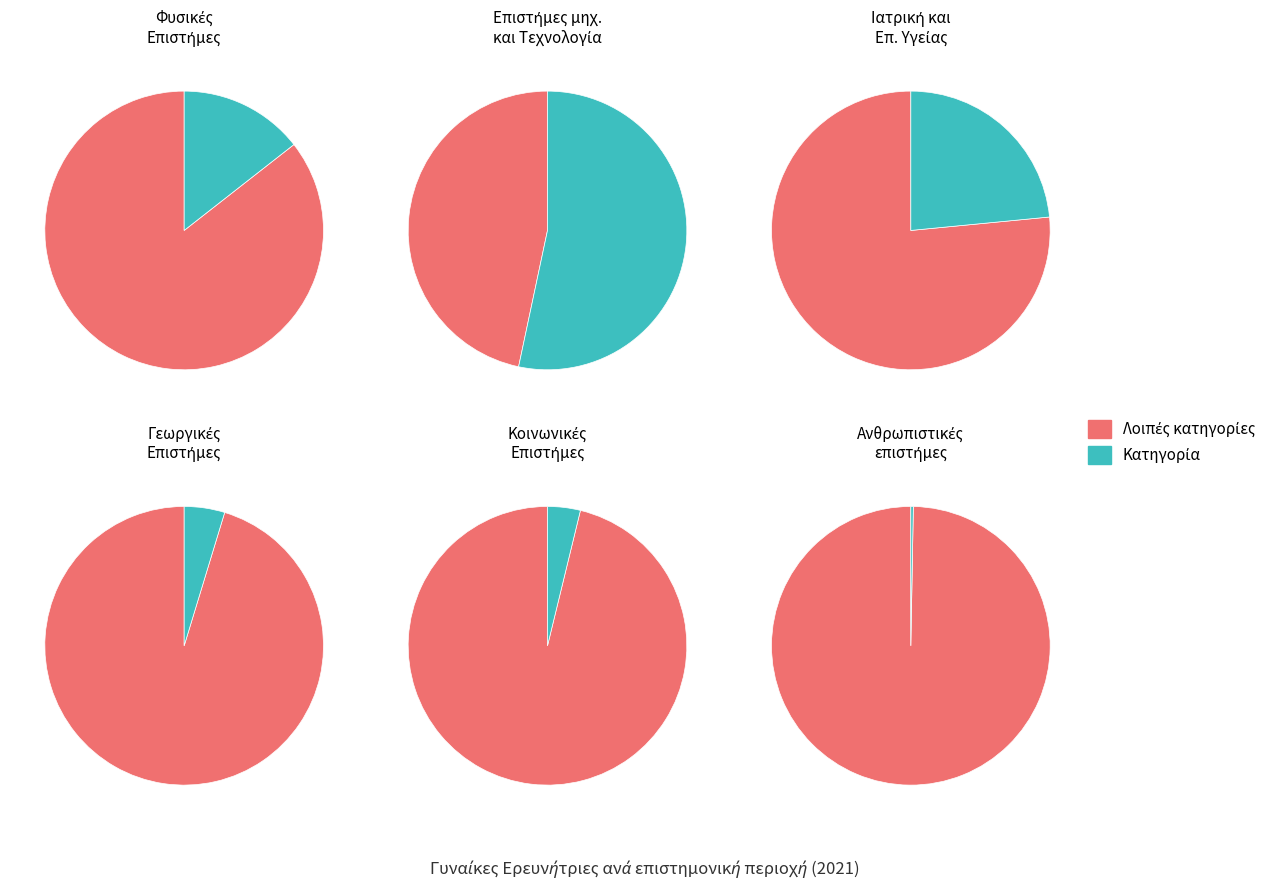

What percentage is NOT represented by Επιστήμες μηχανικού και Τεχνολογία?

46.7%